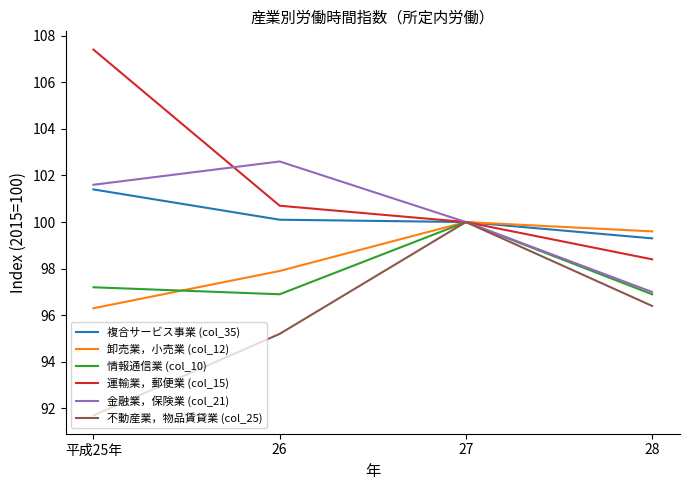

Which series has the largest range (max minus min)?

運輸業，郵便業 (col_15)